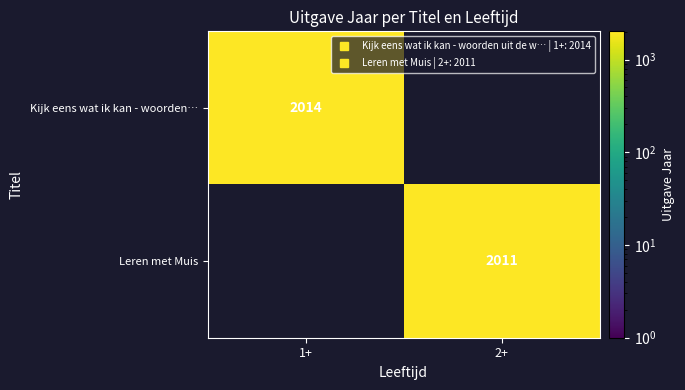

What is the total value across all series at 2+?

2011